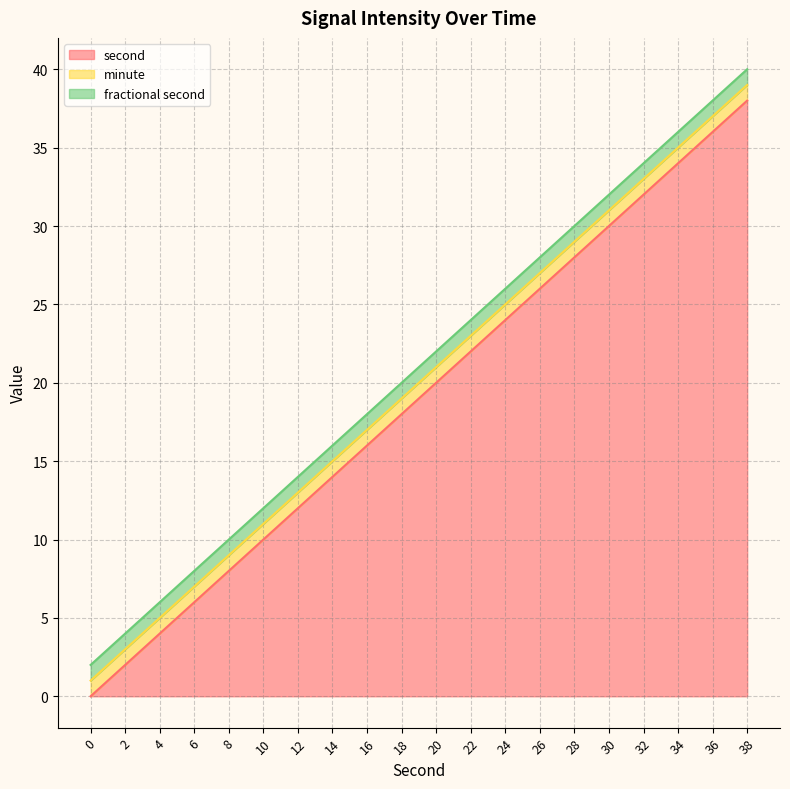

Which series has the largest range (max minus min)?

second